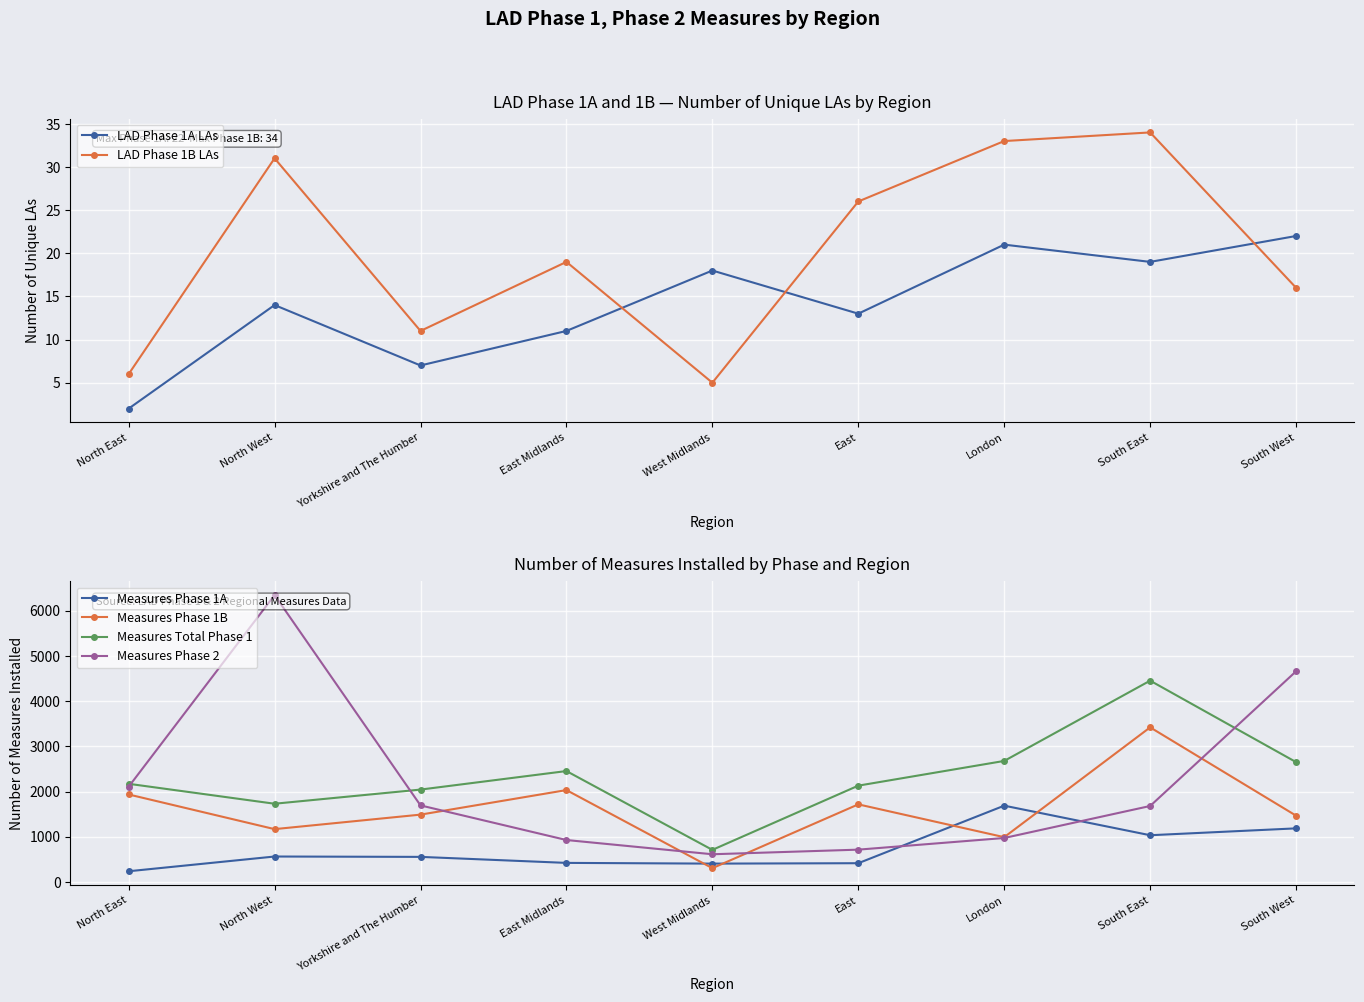

Reading left to right, what are all the values shown in this chart?

LAD Phase 1A LAs: 2	14	7	11	18	13	21	19	22
LAD Phase 1B LAs: 6	31	11	19	5	26	33	34	16
Measures Phase 1A: 236	562	554	421	405	414	1687	1033	1185
Measures Phase 1B: 1935	1168	1489	2032	304	1716	990	3420	1466
Measures Total Phase 1: 2171	1730	2043	2453	709	2130	2677	4453	2651
Measures Phase 2: 2106	6347	1693	927	612	714	972	1680	4660